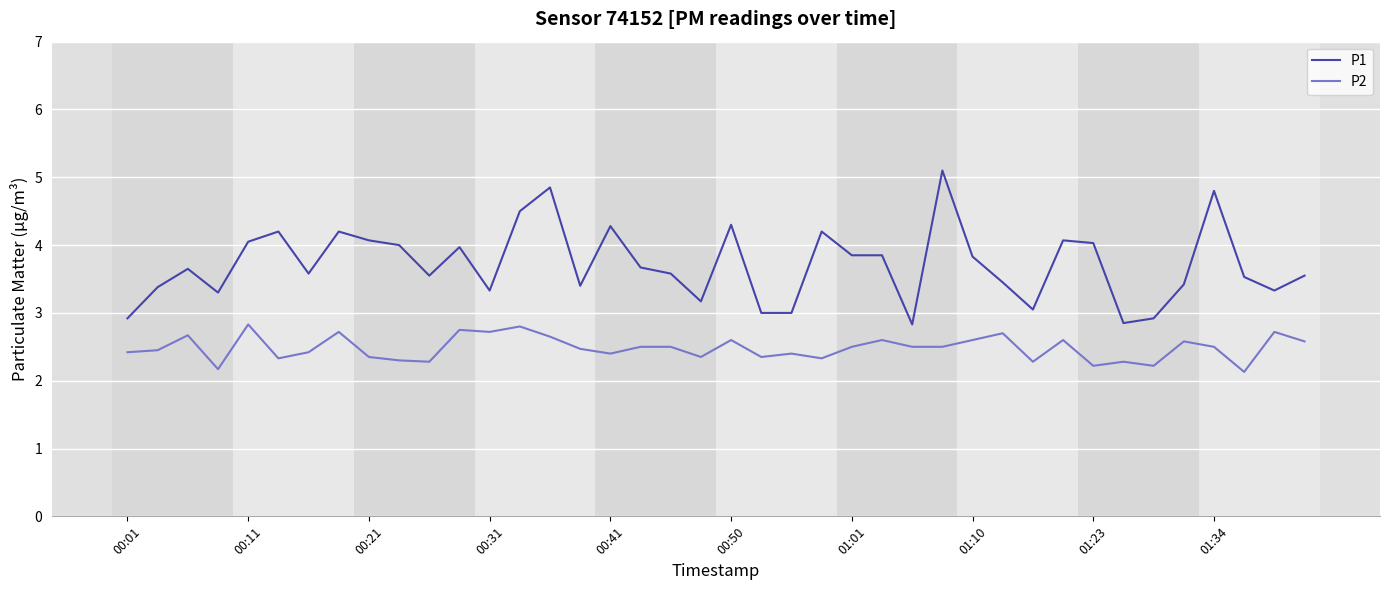

Which series has the largest total across all categories?

P1